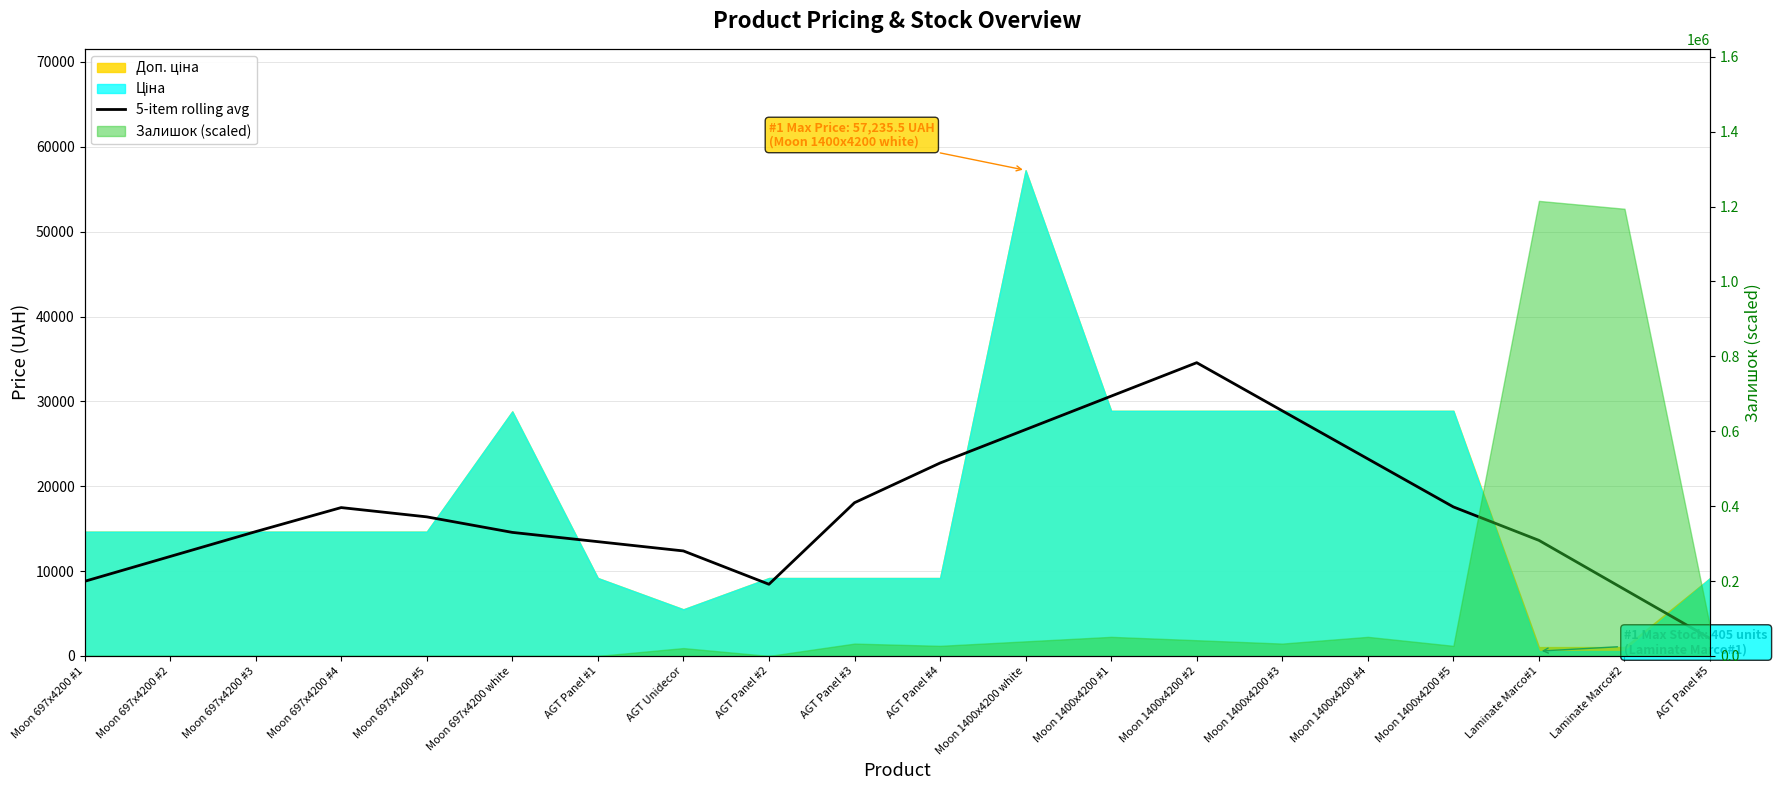

Where is the first local maximum?

Moon 697x4200 #4